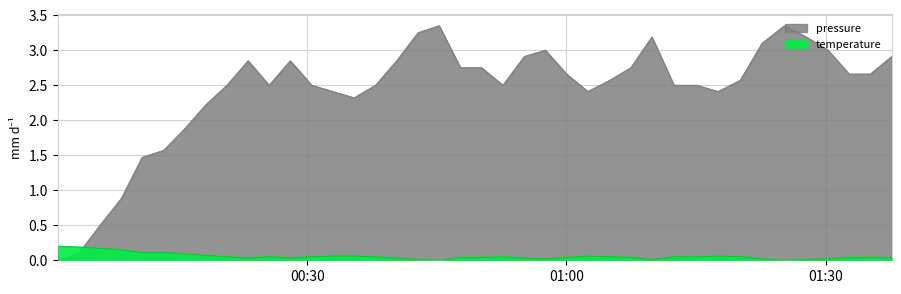

In temperature, how many points are higher than both neighbors (excluding endpoints)?

4